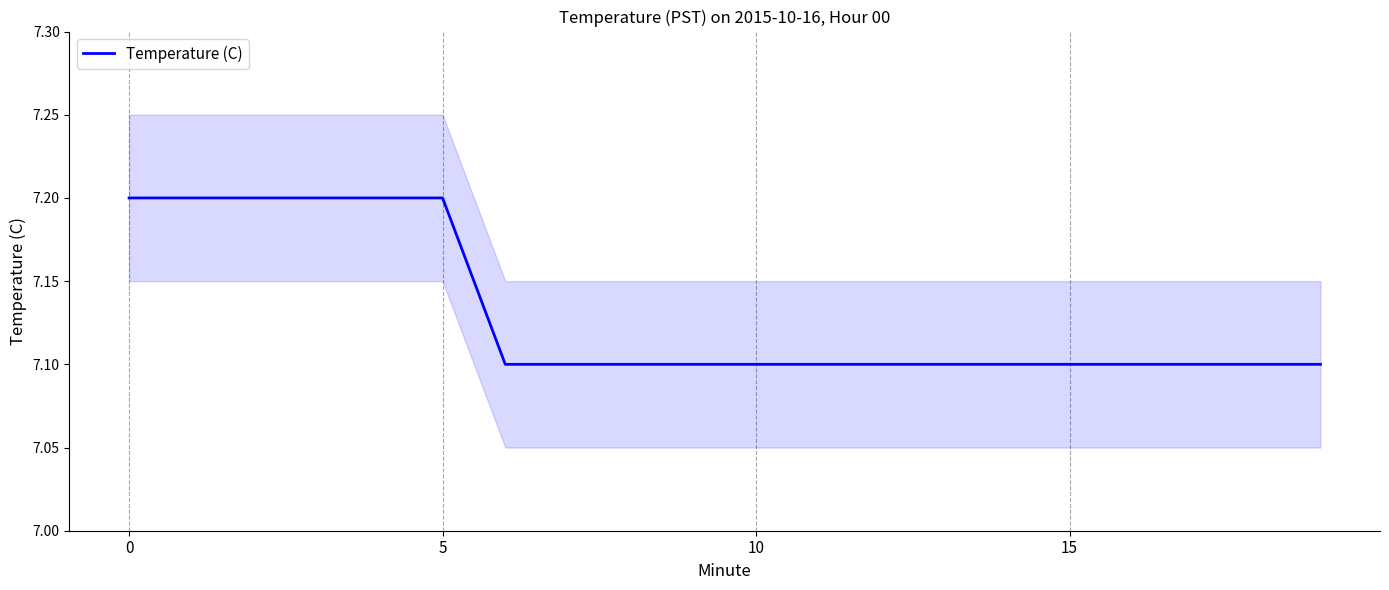

Reading right to left, transcribe all the data shown in this chart.

7.1	7.1	7.1	7.1	7.1	7.1	7.1	7.1	7.1	7.1	7.1	7.1	7.1	7.1	7.2	7.2	7.2	7.2	7.2	7.2